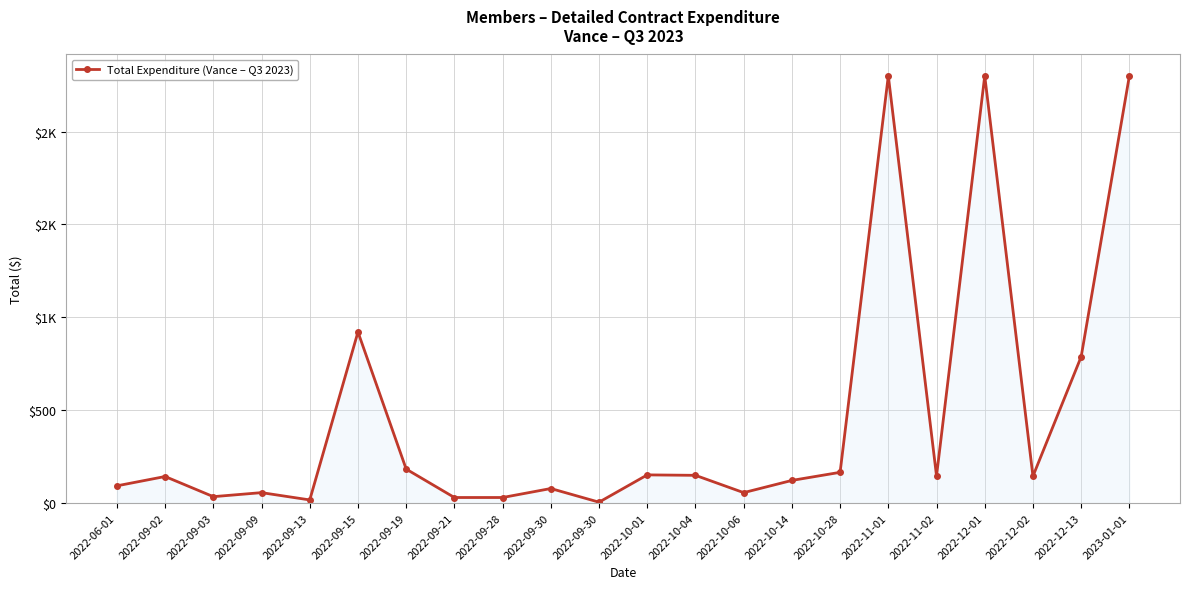

What is the label of the 14th point from the right?

2022-09-28